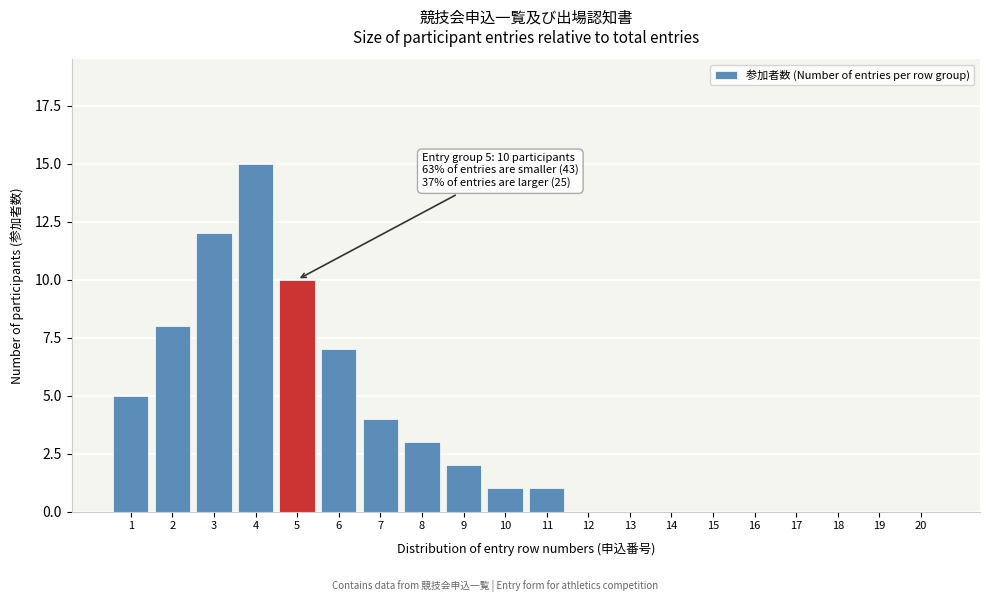

Reading left to right, what are all the values shown in this chart?

1=5	2=8	3=12	4=15	5=10	6=7	7=4	8=3	9=2	10=1	11=1	12=0	13=0	14=0	15=0	16=0	17=0	18=0	19=0	20=0